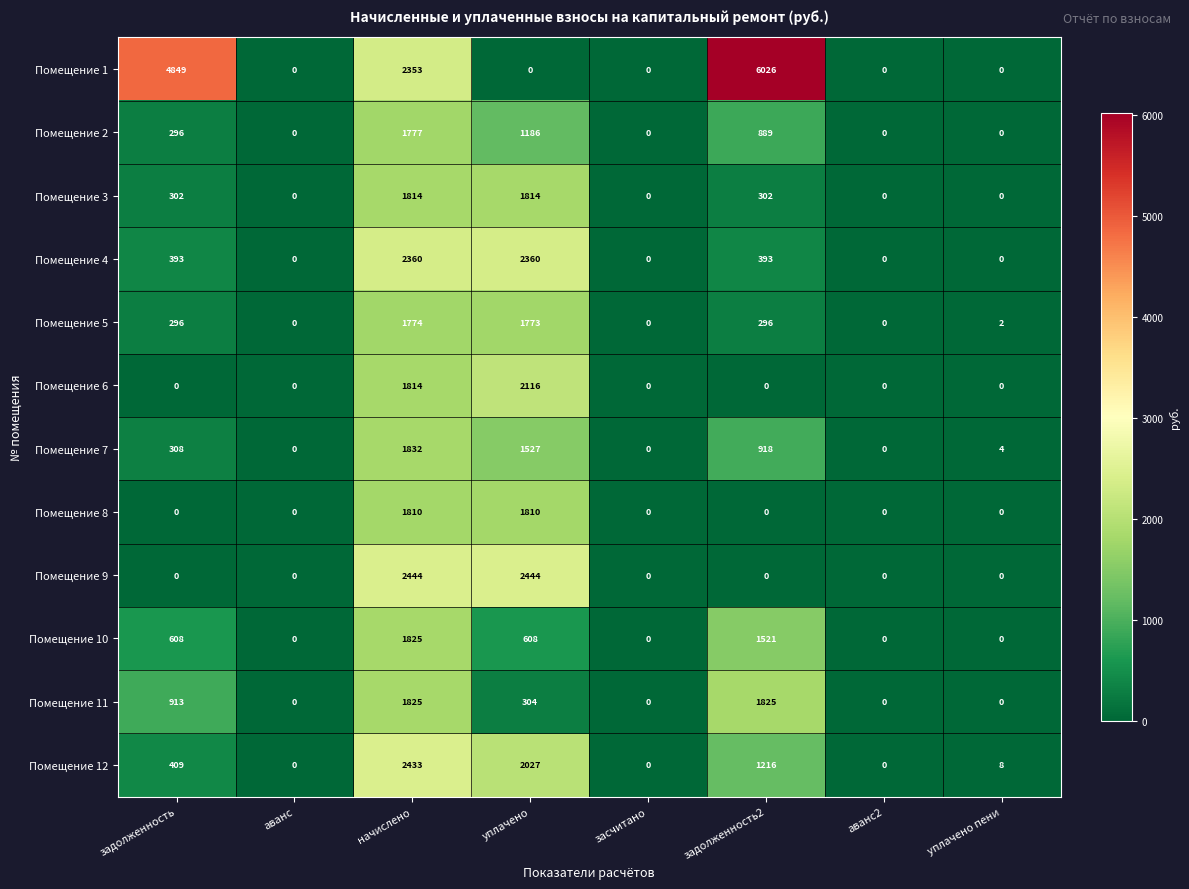

The Помещение 6 series shows 0 at аванс2. True or false?

True